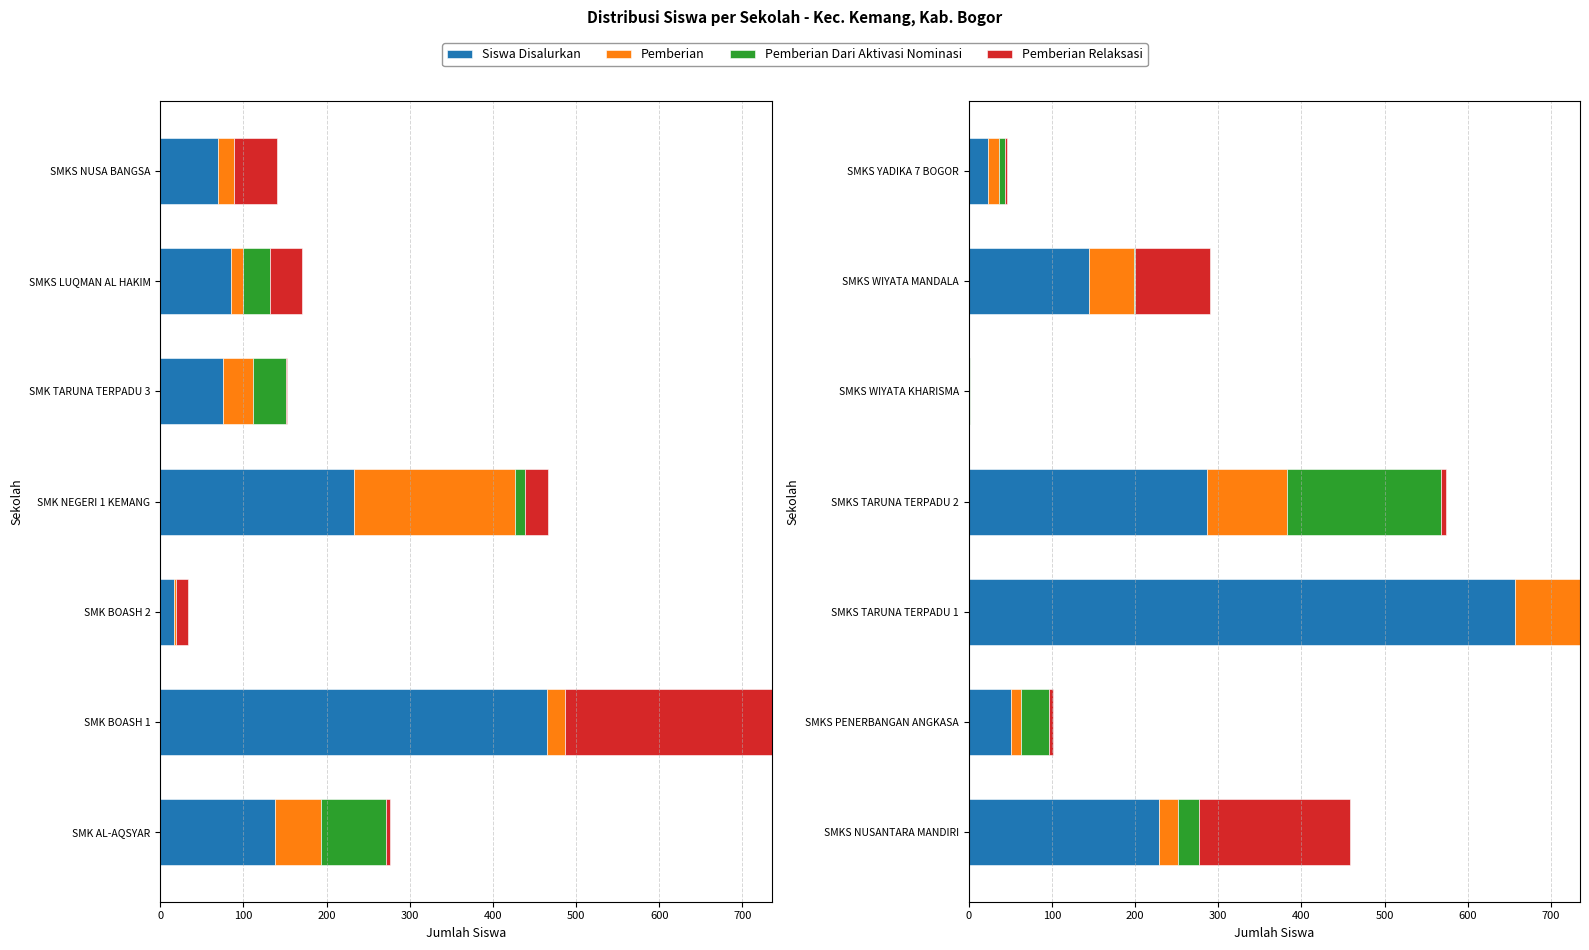

What is the difference between the second highest and minimum values in the Pemberian series?

96